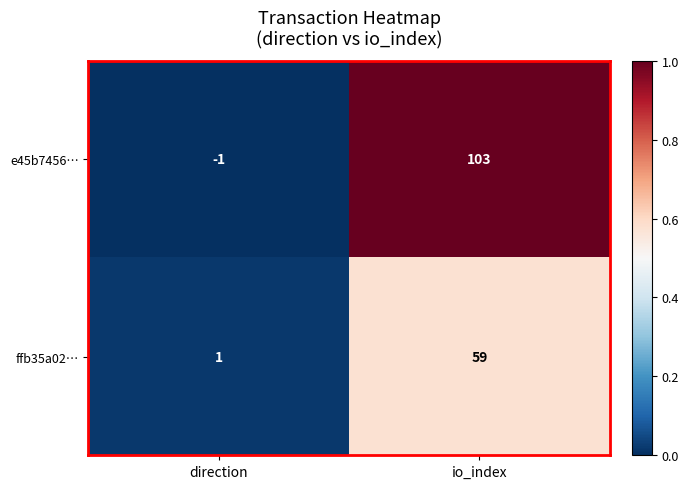

At io_index, list the series in order from smallest to largest.

ffb35a02…, e45b7456…